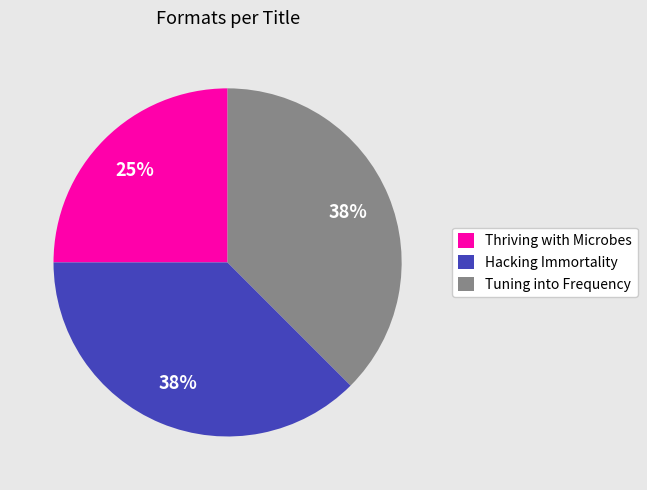

To the nearest percent, what is the average slice percentage?

33%